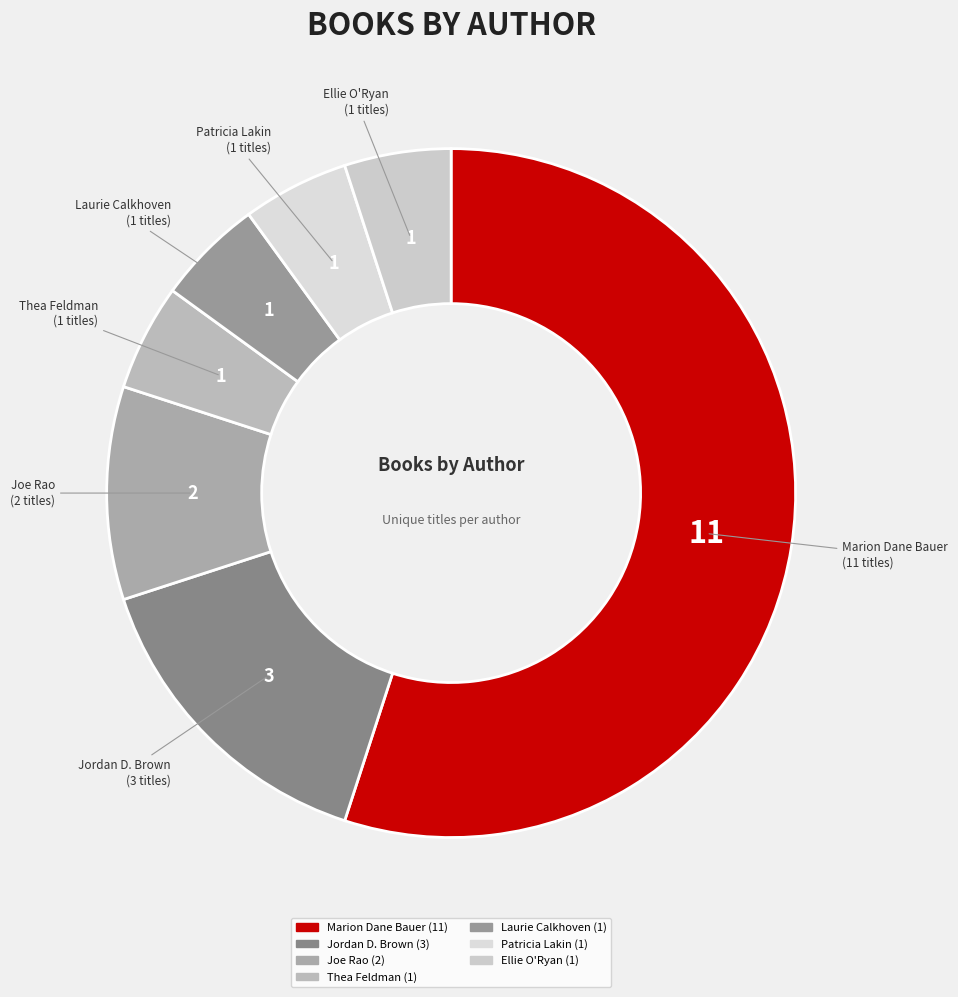

How many slices are in this pie chart?

7